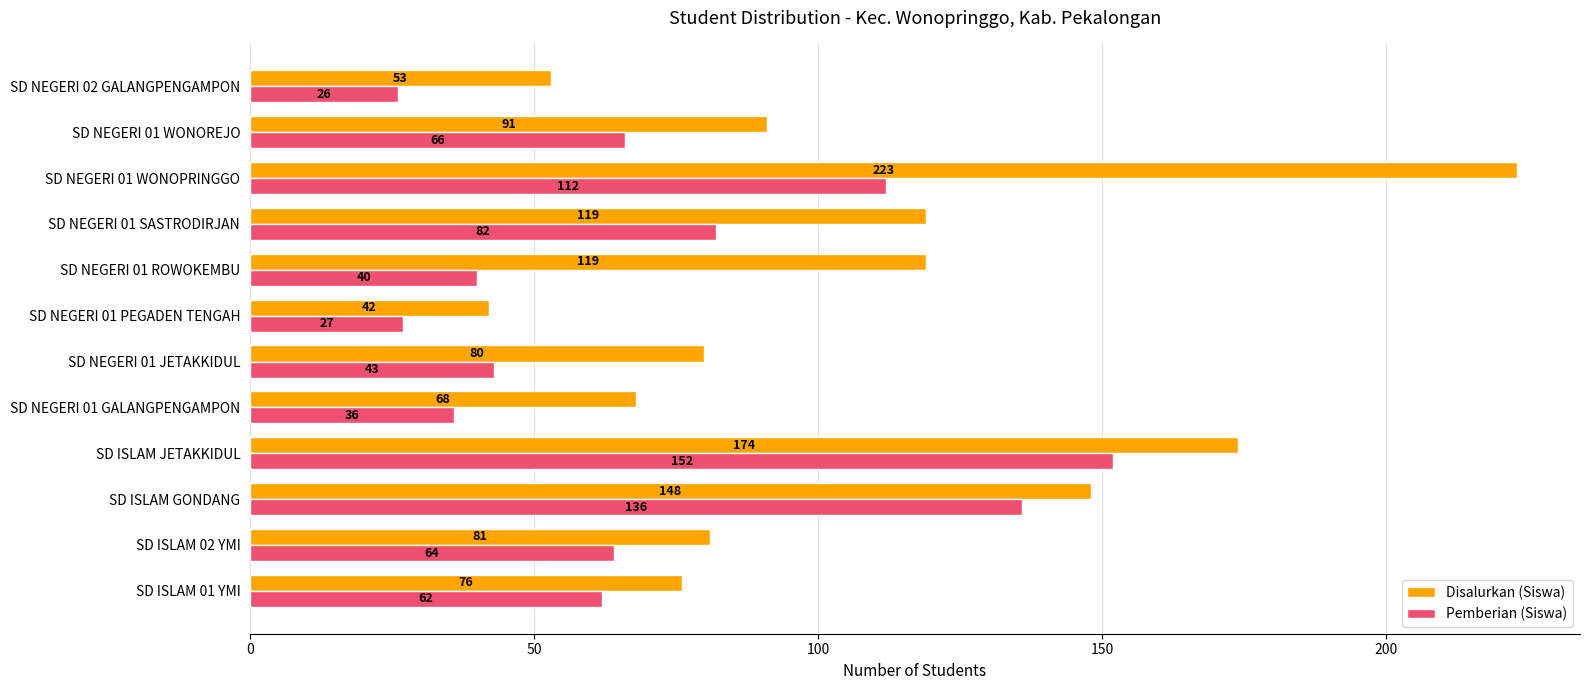

What are all the series names shown in the legend?

Disalurkan (Siswa), Pemberian (Siswa)